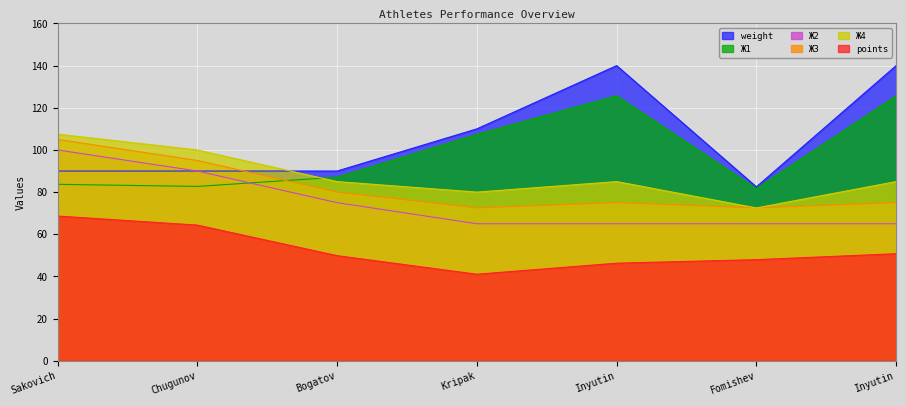

The value of Ж3 at Kripak is 98.2. True or false?

False